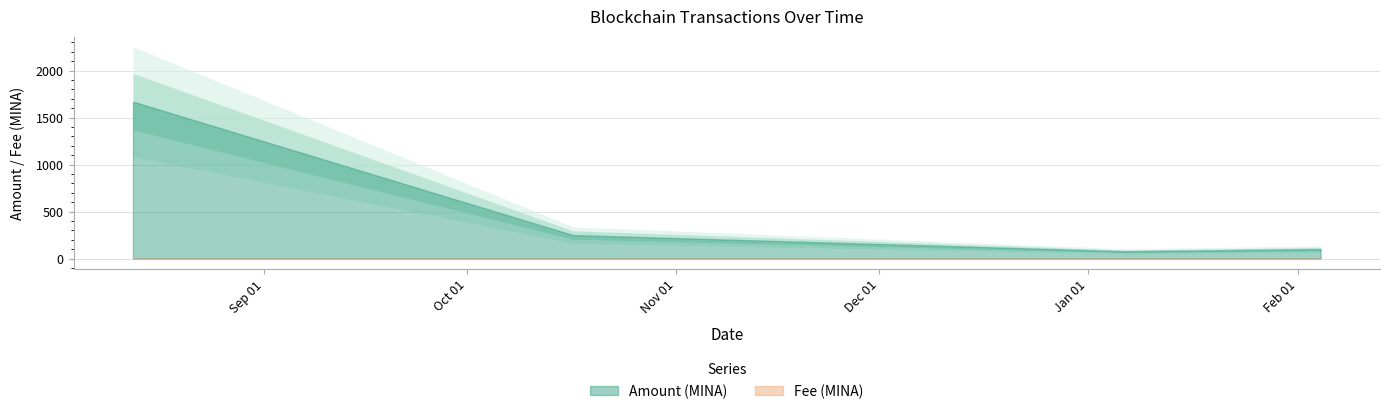

Between 2022-02-04 08:45:00 and 2022-01-06 12:27:00, which is larger?

2022-02-04 08:45:00